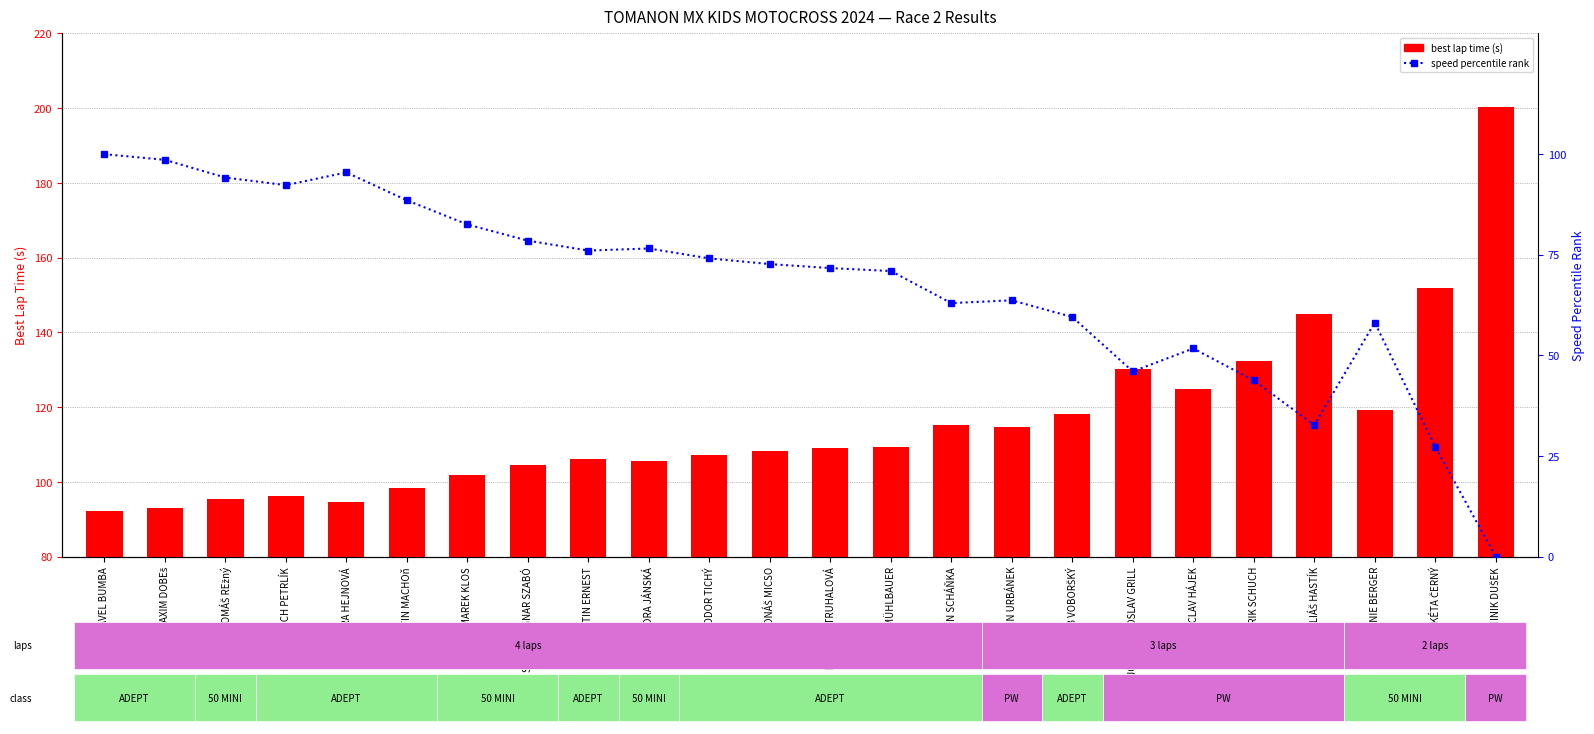

At which label is best lap time (s) closest to 146?

ELIÁŠ HASTÍK